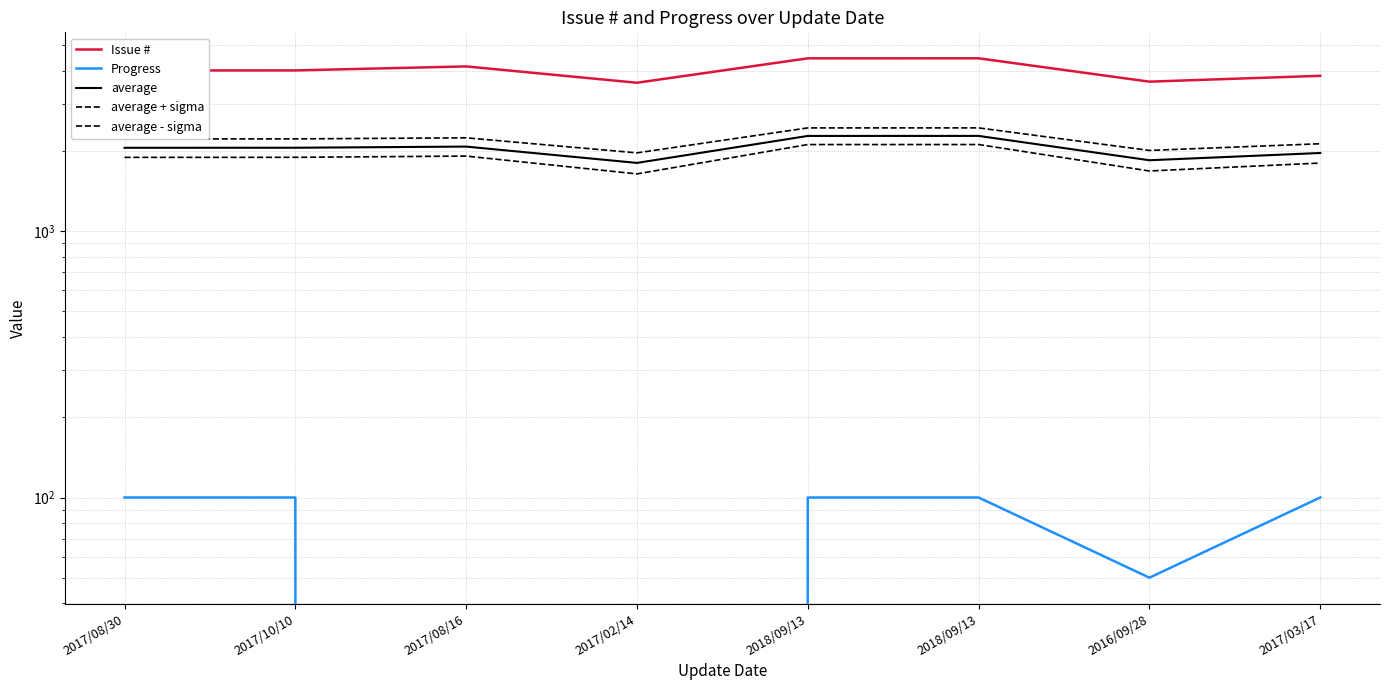

What is the average value of the average - sigma series?

1882.2